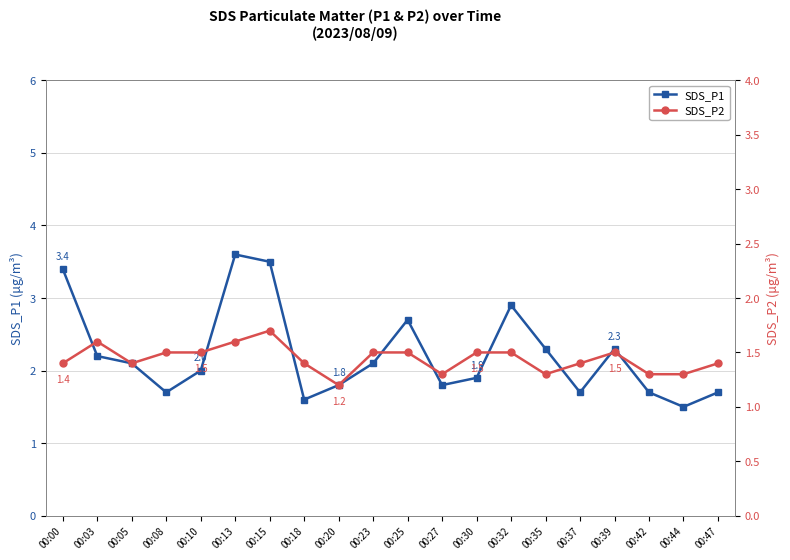

At which category is the sum across all series the highest?

00:13